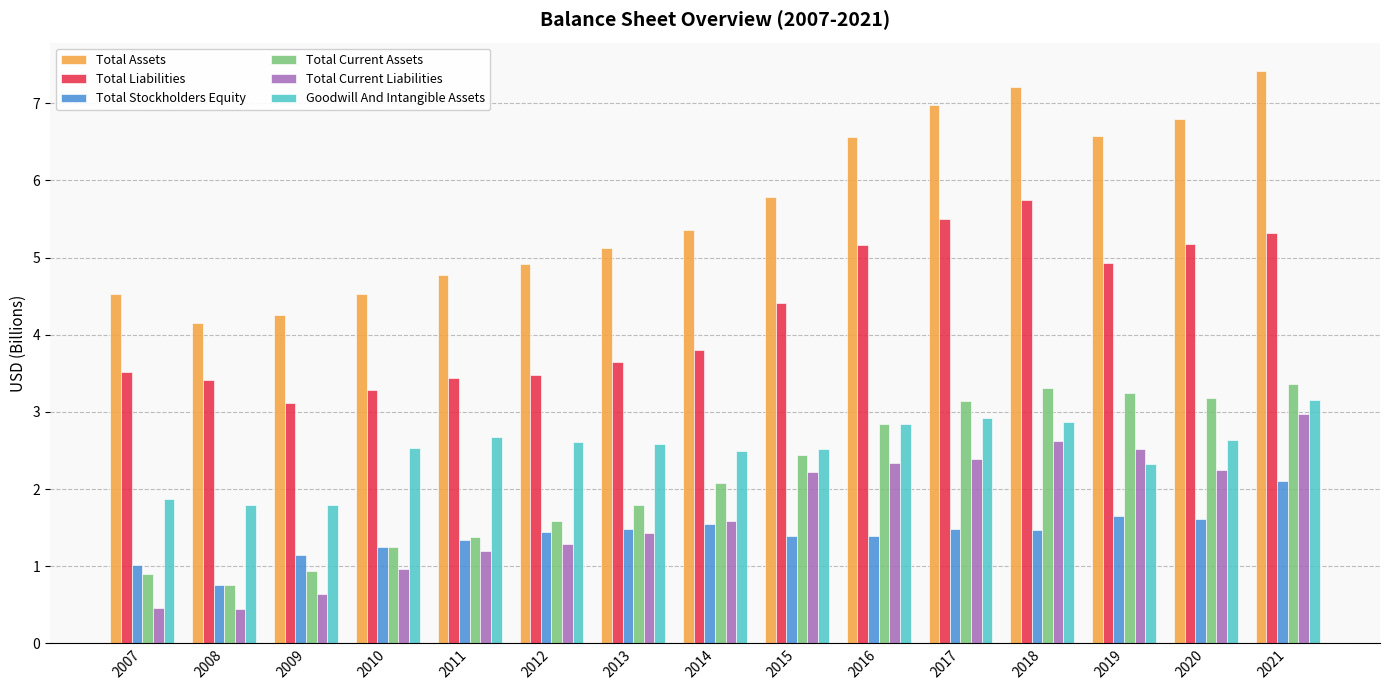

What is the approximate value of Total Liabilities at 2007?

3.5